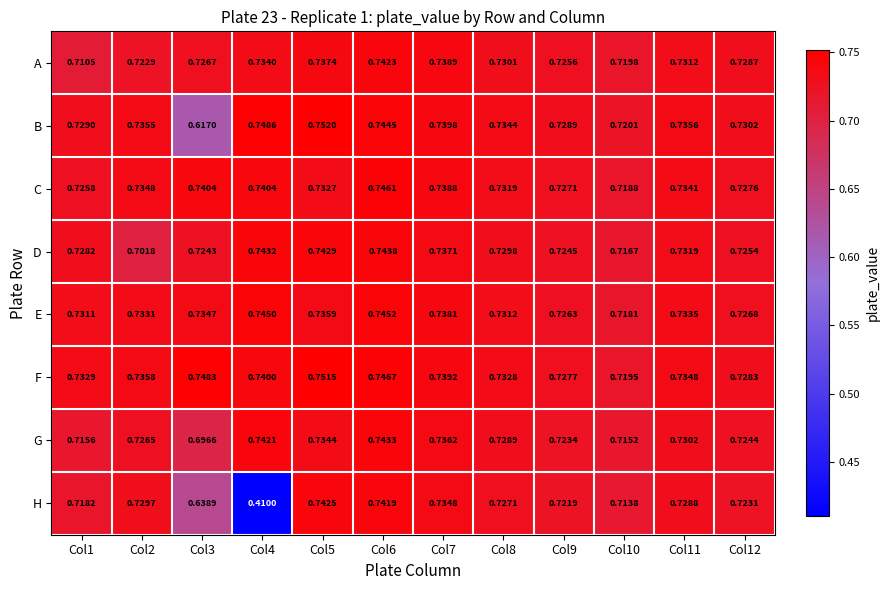

Is the value of F at Col1 greater than the value of C at Col1?

Yes